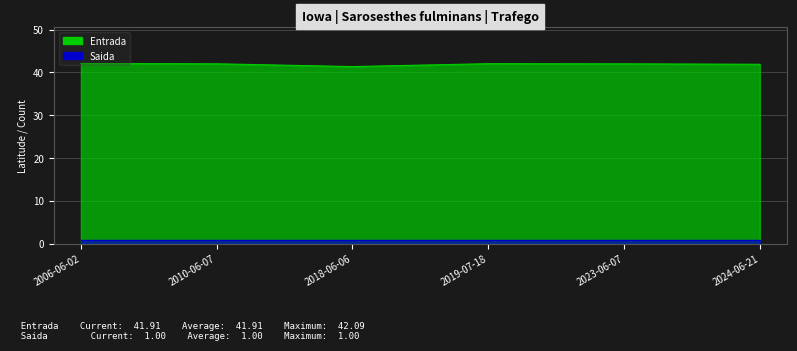

Where does the data first go above 42?

2006-06-02